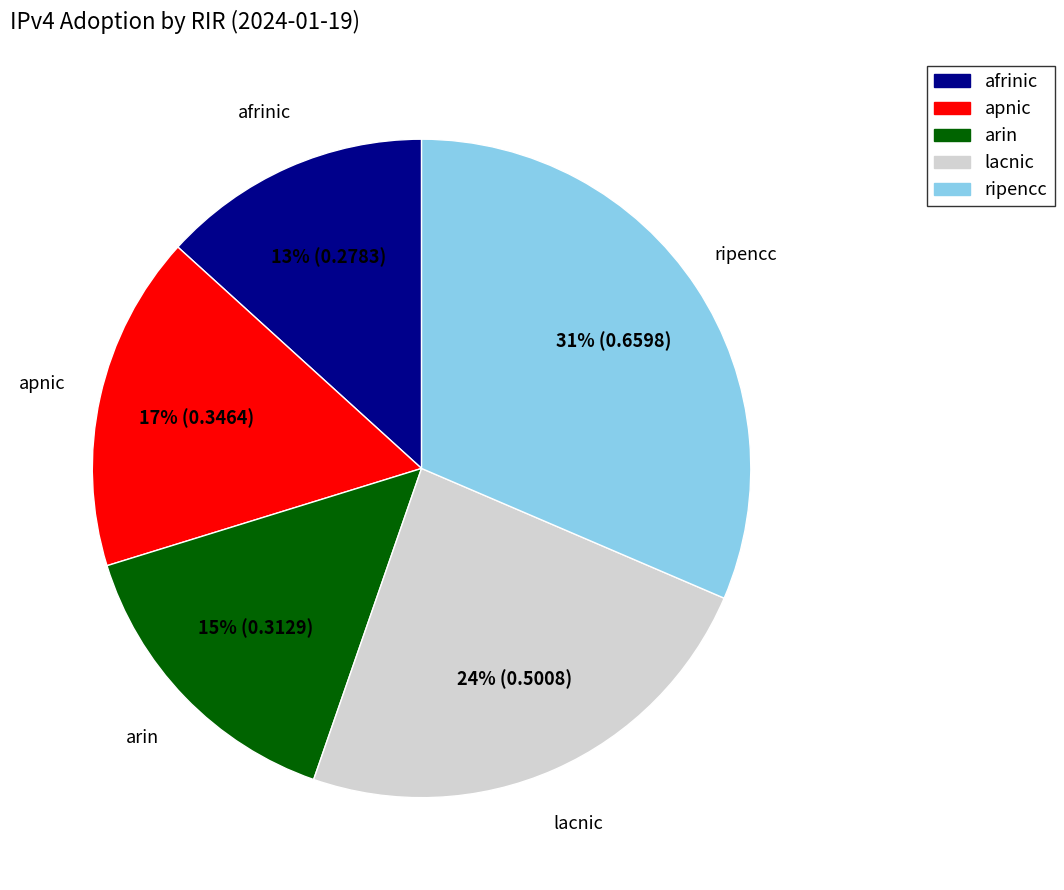

Which category has the biggest portion of the pie?

ripencc